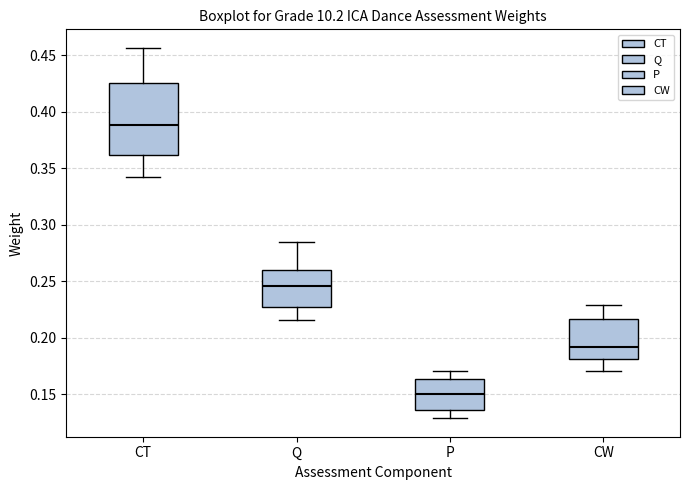

Which box is the tallest, from its lower edge to its upper edge?

CT